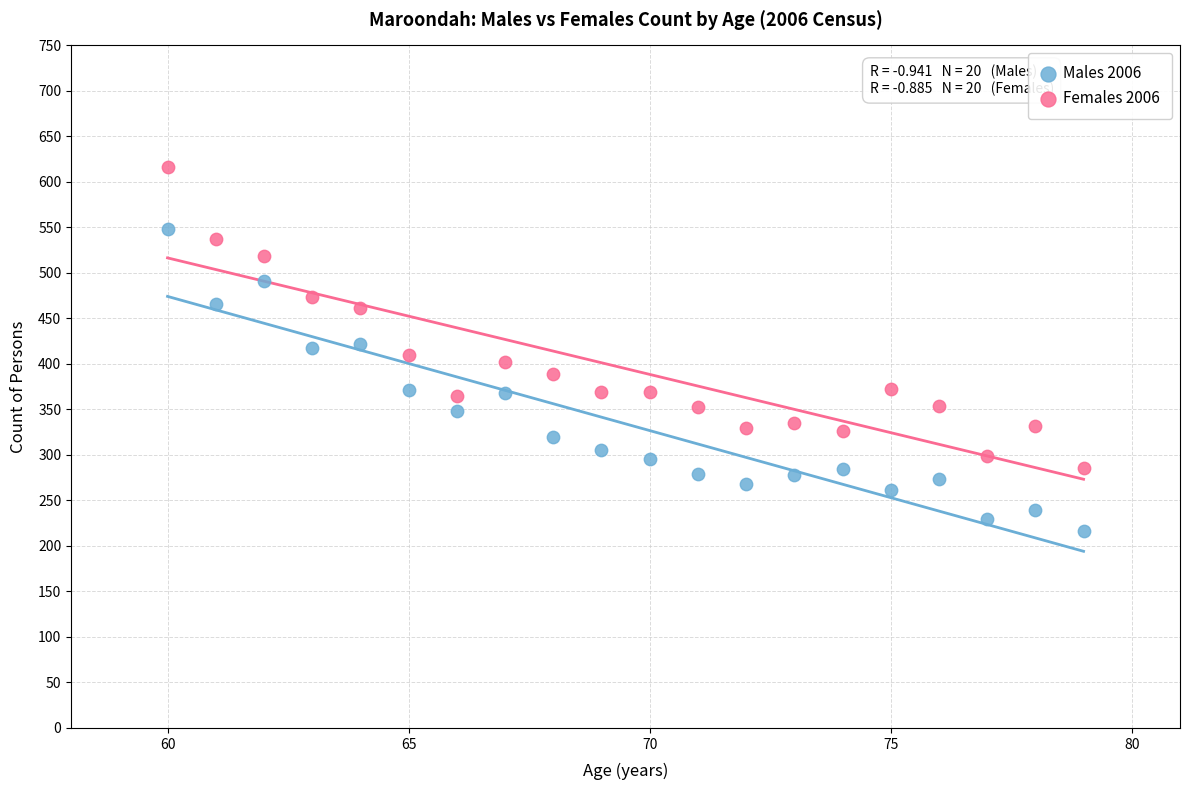

Which series has the largest Y range (max minus min)?

Males 2006